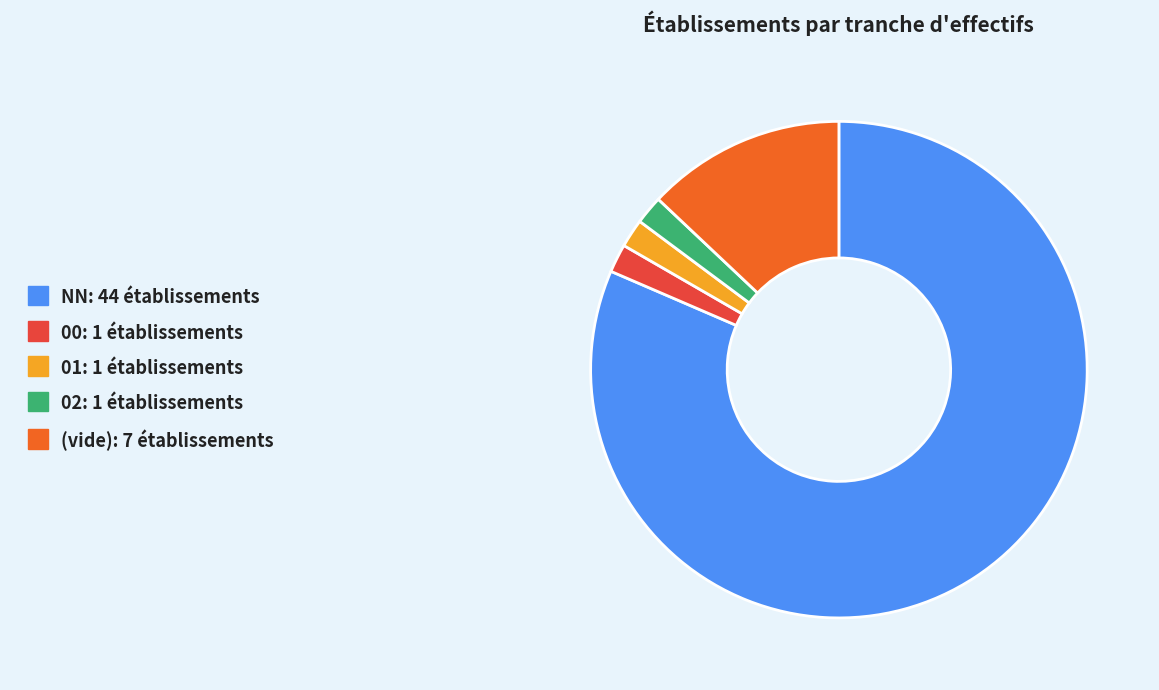

Is there a majority slice in this chart?

Yes